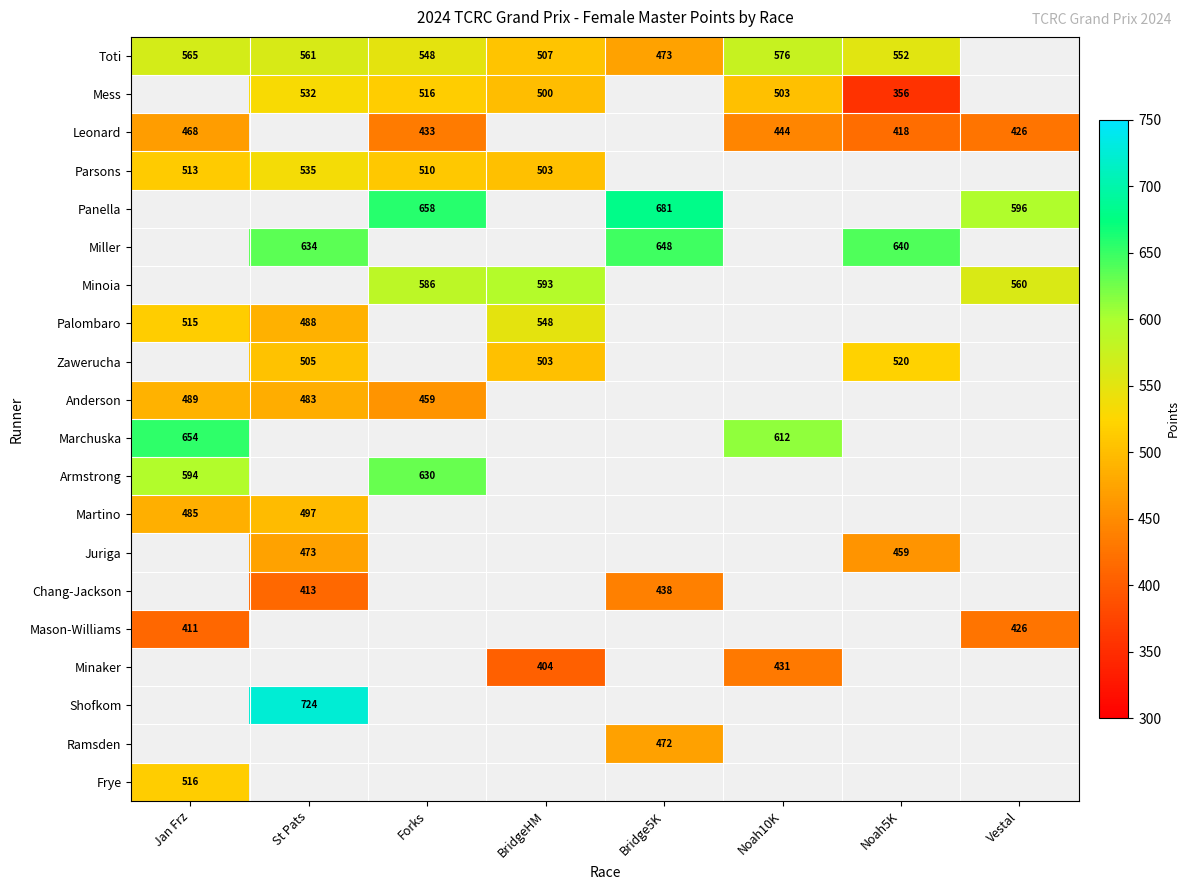

The value of Armstrong at Jan Frz is 884. True or false?

False